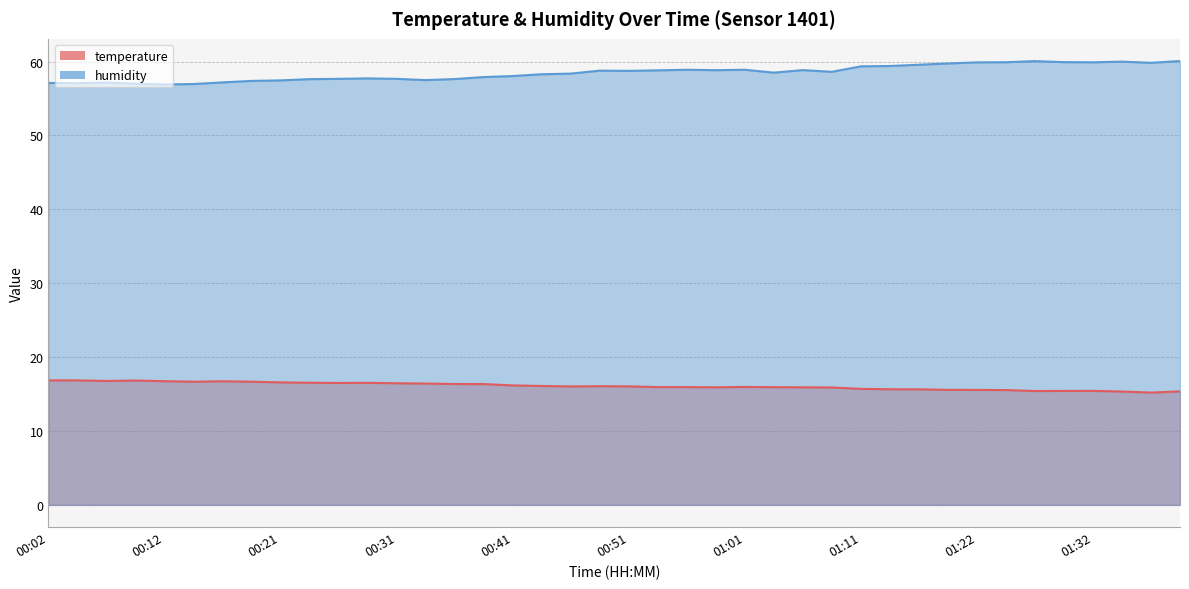

What is the total value across all series at 01:22?

75.5